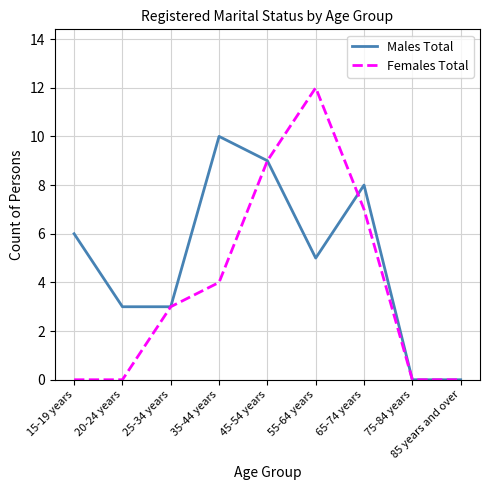

True or false: Males Total has more than 2 interior local peaks.

False